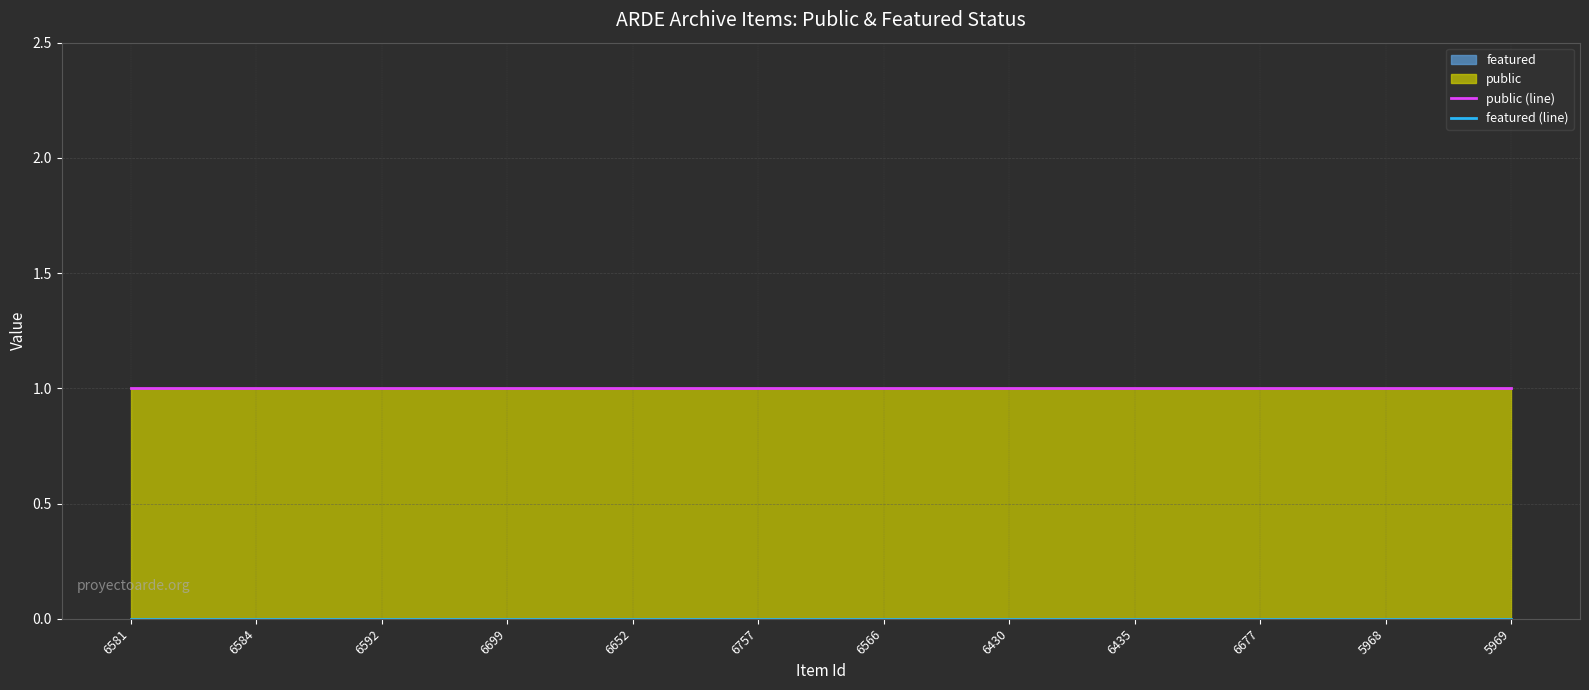

At which category is the sum across all series the highest?

6581